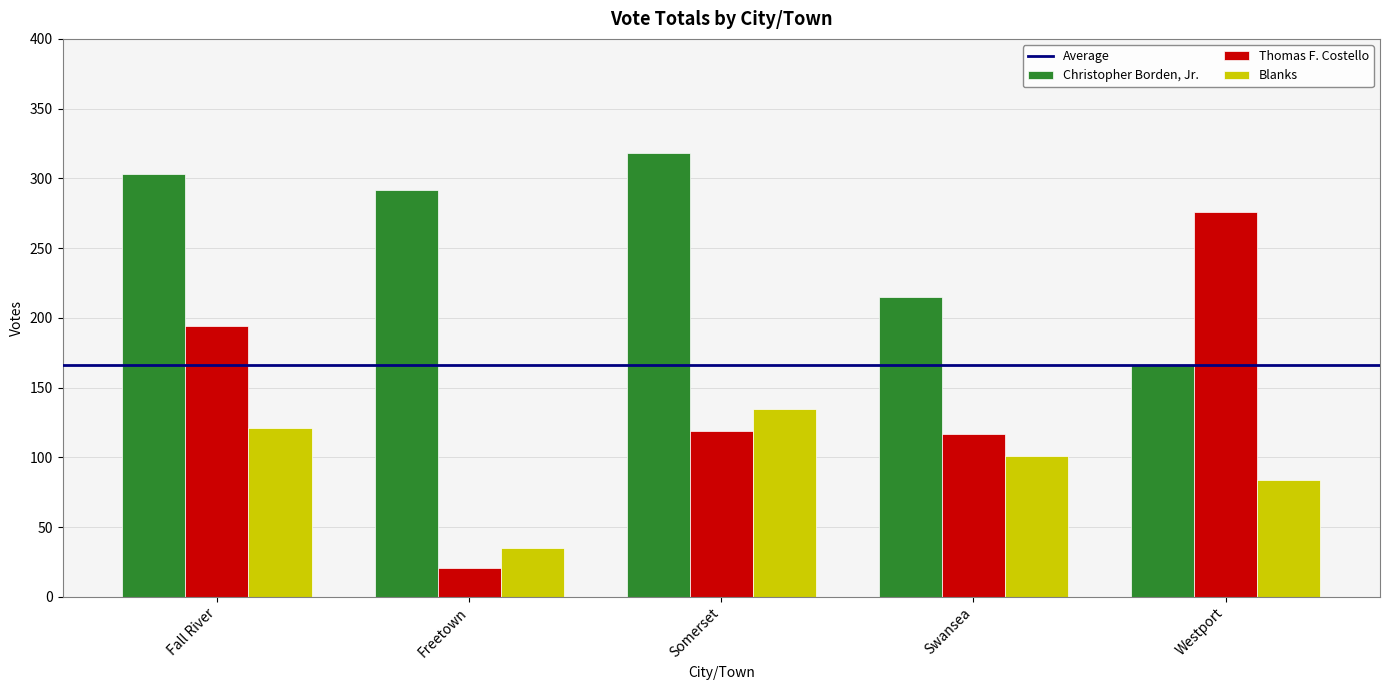

What is the sum of the Christopher Borden, Jr. values at Somerset and Freetown?

610